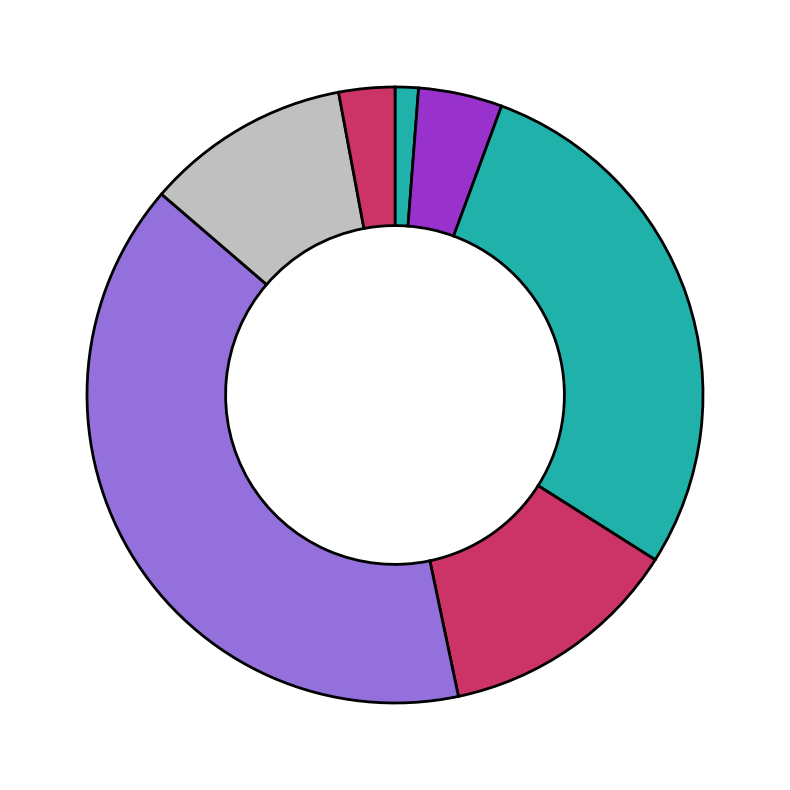

Is there any slice that represents more than half of the pie?

No